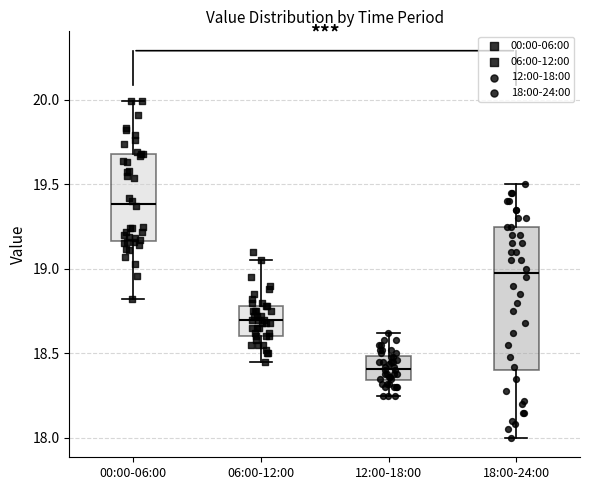

Which box's median line is the lowest?

12:00-18:00